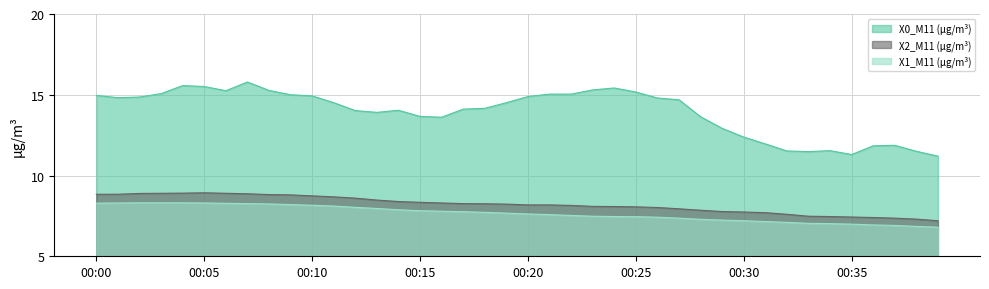

Reading right to left, what are all the values shown in this chart?

X0_M11 (μg/m³): 00:39=11.2	00:38=11.5	00:37=11.9	00:36=11.8	00:35=11.3	00:34=11.5	00:33=11.5	00:32=11.5	00:31=12.0	00:30=12.4	00:29=12.9	00:28=13.6	00:27=14.7	00:26=14.8	00:25=15.2	00:24=15.4	00:23=15.3	00:22=15.0	00:21=15.0	00:20=14.9	00:19=14.5	00:18=14.2	00:17=14.1	00:16=13.6	00:15=13.7	00:14=14.0	00:13=13.9	00:12=14.0	00:11=14.5	00:10=14.9	00:09=15.0	00:08=15.3	00:07=15.8	00:06=15.2	00:05=15.5	00:04=15.6	00:03=15.1	00:02=14.9	00:01=14.8	00:00=15.0
X2_M11 (μg/m³): 00:39=7.2	00:38=7.3	00:37=7.4	00:36=7.4	00:35=7.4	00:34=7.5	00:33=7.5	00:32=7.6	00:31=7.7	00:30=7.7	00:29=7.8	00:28=7.8	00:27=7.9	00:26=8.0	00:25=8.1	00:24=8.1	00:23=8.1	00:22=8.2	00:21=8.2	00:20=8.2	00:19=8.2	00:18=8.2	00:17=8.3	00:16=8.3	00:15=8.3	00:14=8.4	00:13=8.5	00:12=8.6	00:11=8.7	00:10=8.7	00:09=8.8	00:08=8.8	00:07=8.9	00:06=8.9	00:05=8.9	00:04=8.9	00:03=8.9	00:02=8.9	00:01=8.8	00:00=8.8
X1_M11 (μg/m³): 00:39=6.8	00:38=6.8	00:37=6.9	00:36=6.9	00:35=7.0	00:34=7.0	00:33=7.0	00:32=7.1	00:31=7.2	00:30=7.2	00:29=7.2	00:28=7.3	00:27=7.4	00:26=7.4	00:25=7.5	00:24=7.5	00:23=7.5	00:22=7.5	00:21=7.6	00:20=7.6	00:19=7.7	00:18=7.7	00:17=7.8	00:16=7.8	00:15=7.8	00:14=7.9	00:13=8.0	00:12=8.0	00:11=8.1	00:10=8.2	00:09=8.2	00:08=8.2	00:07=8.3	00:06=8.3	00:05=8.3	00:04=8.3	00:03=8.3	00:02=8.3	00:01=8.3	00:00=8.3